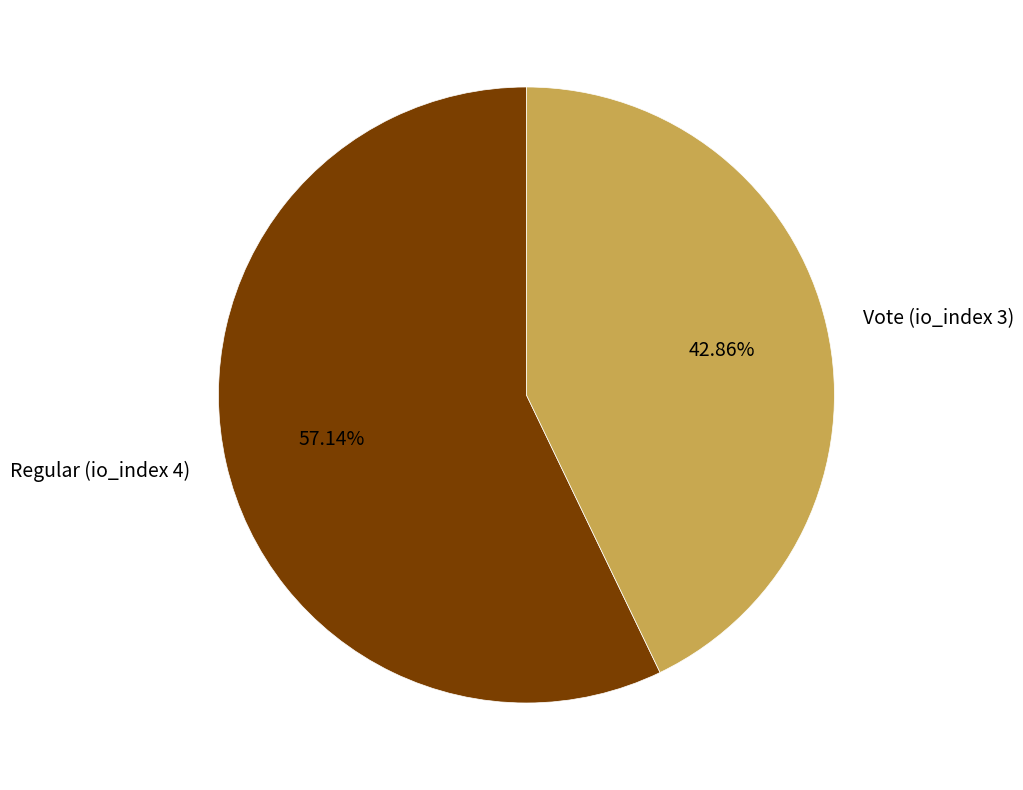

To the nearest percent, what portion does Regular (io_index 4) represent?

57%